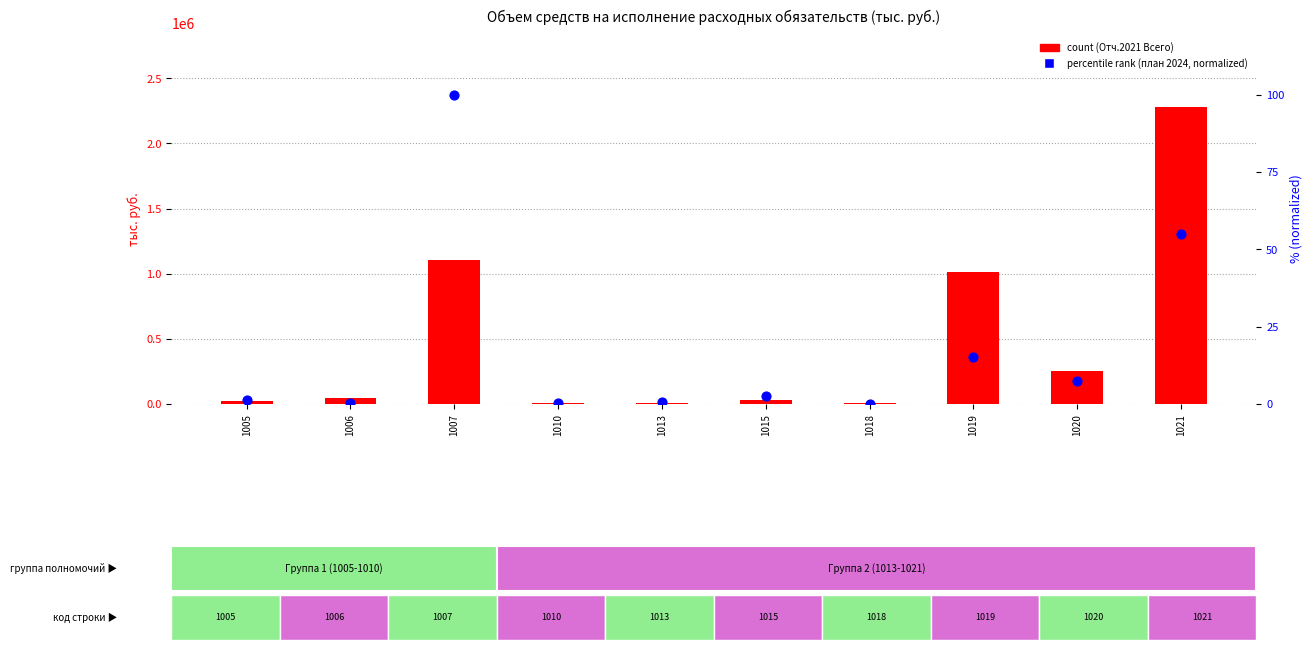

Which series has the largest total across all categories?

count (Отч.2021 Всего)